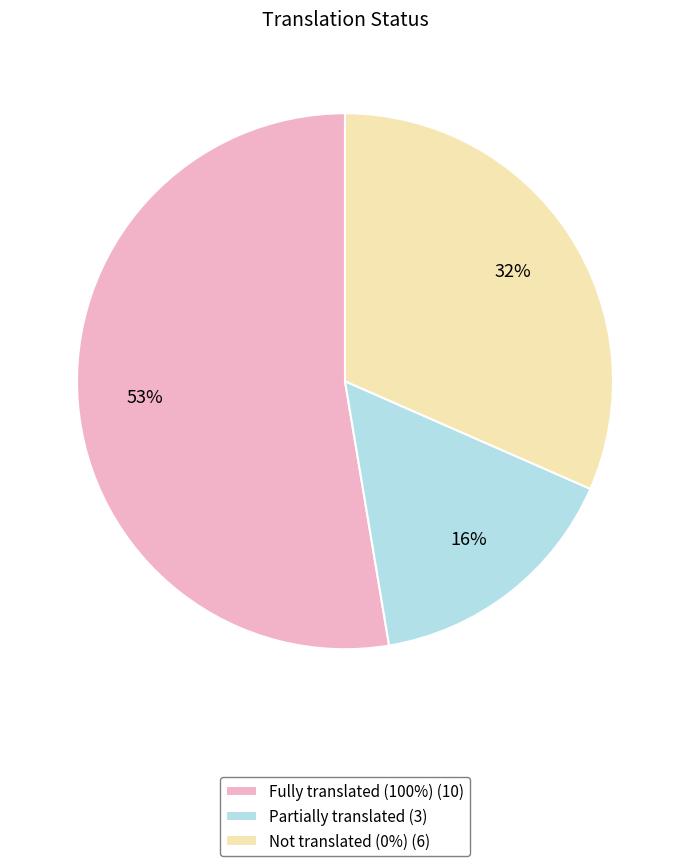

What is the smallest slice in the pie chart?

Partially translated (3)